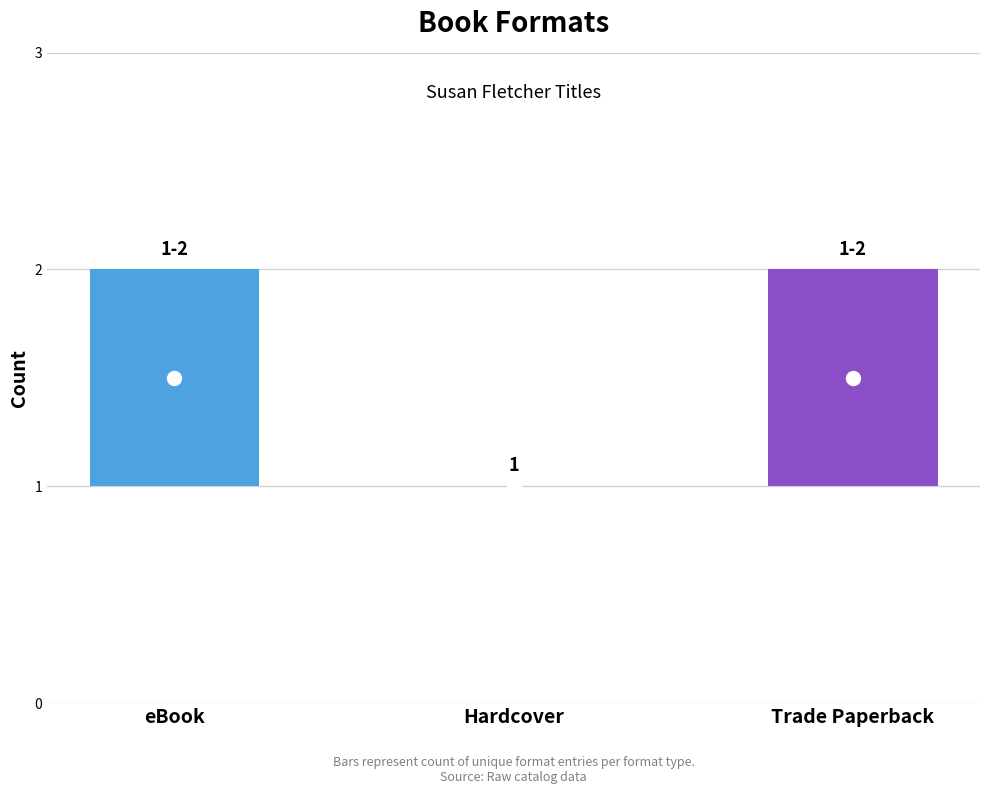

How many data points are less than 2?

1